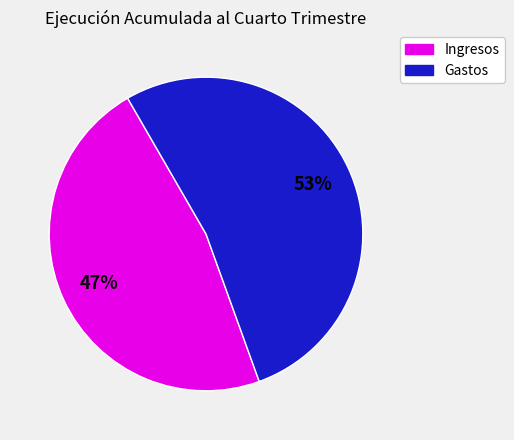

Rank the categories by value from highest to lowest.

Gastos, Ingresos